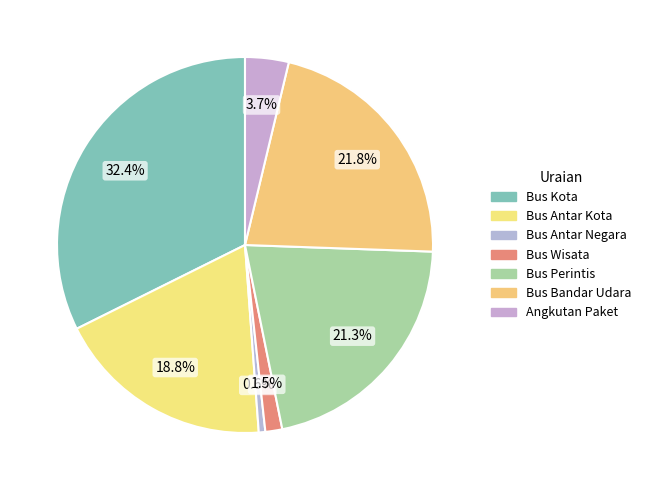

How many segments does this pie chart have?

7